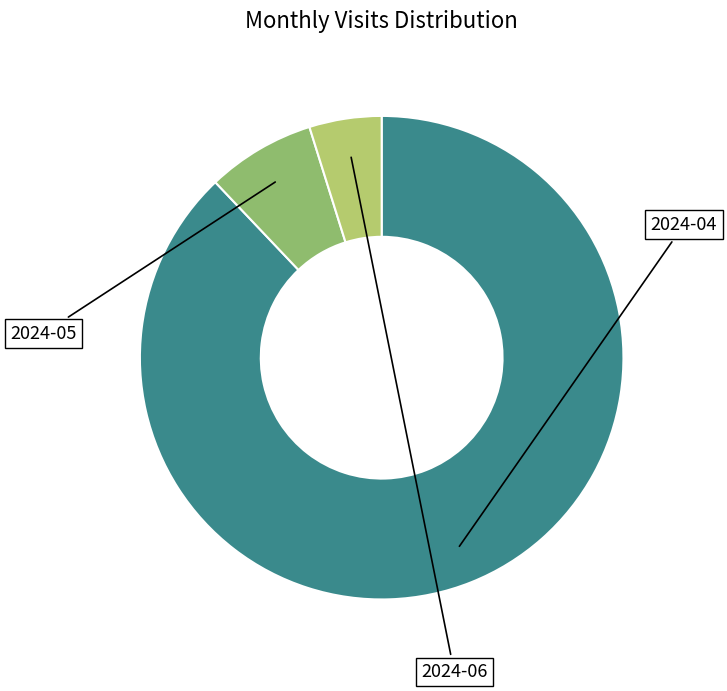

Rank the categories by value from lowest to highest.

2024-06, 2024-05, 2024-04